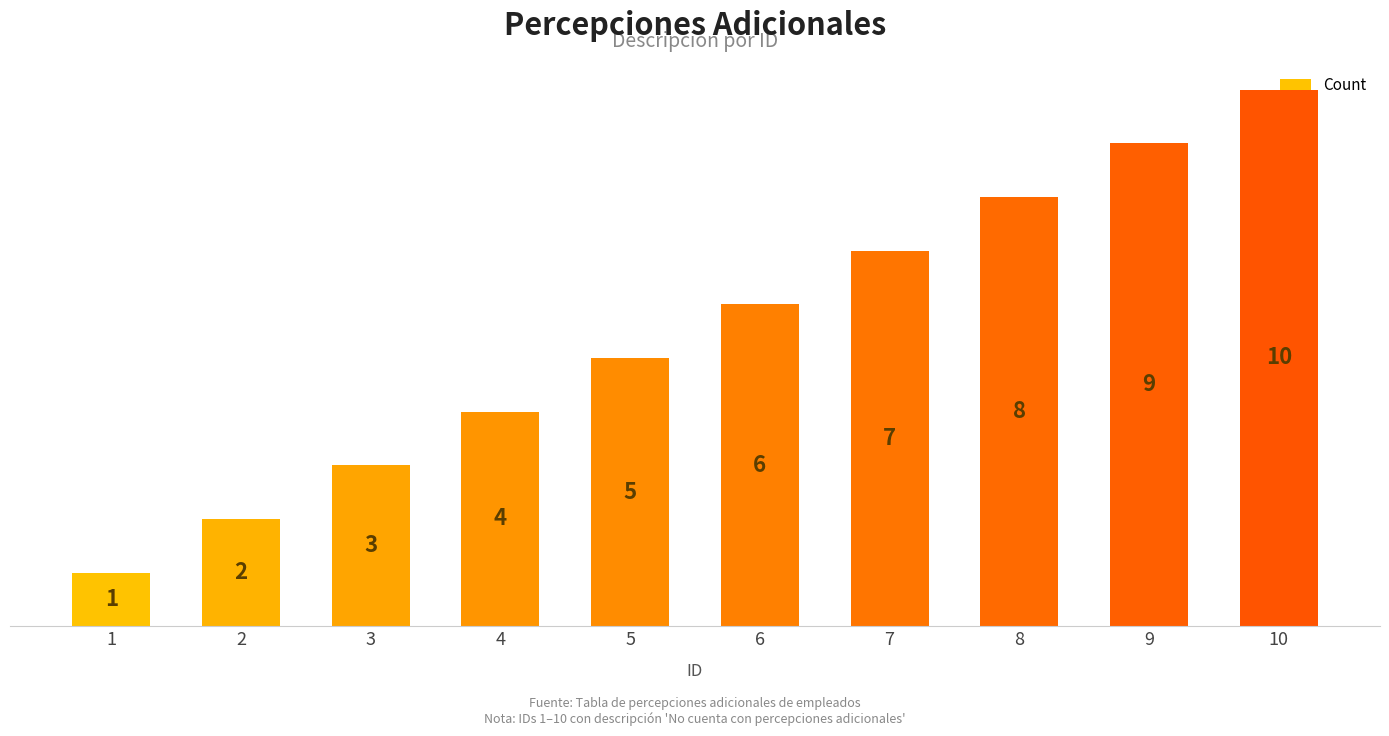

Reading left to right, list all the values displayed in this chart.

1=1	2=2	3=3	4=4	5=5	6=6	7=7	8=8	9=9	10=10